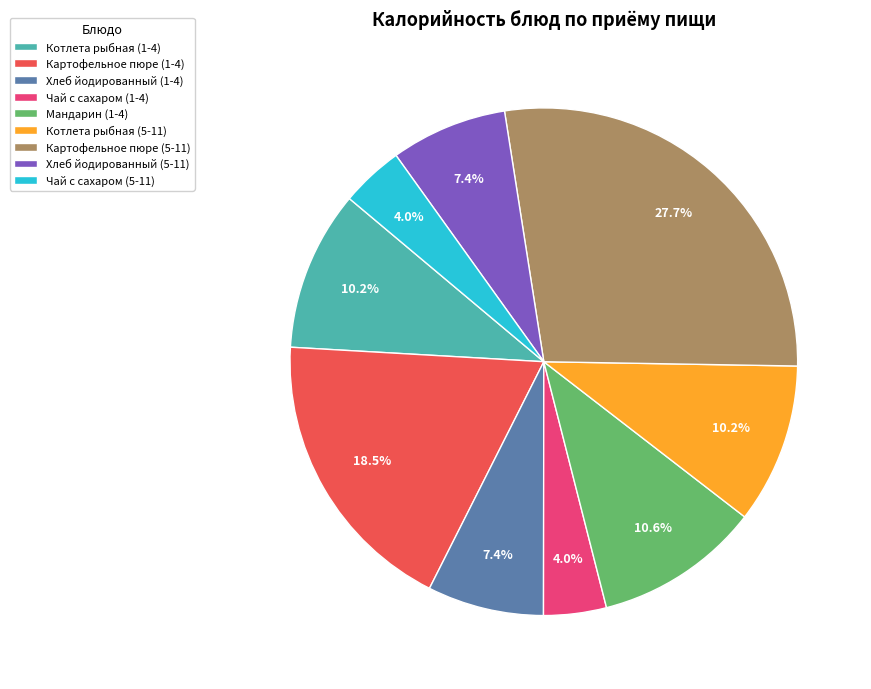

To the nearest percent, what is the average slice percentage?

11%